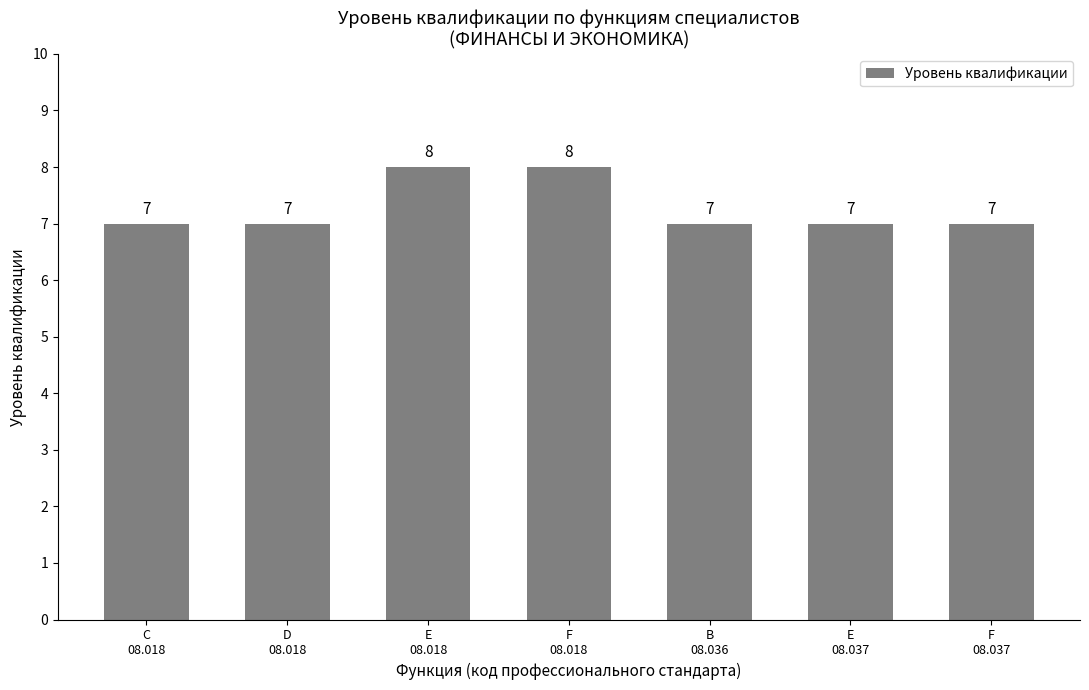

What is the sum of the values at D
08.018 and B
08.036?

14